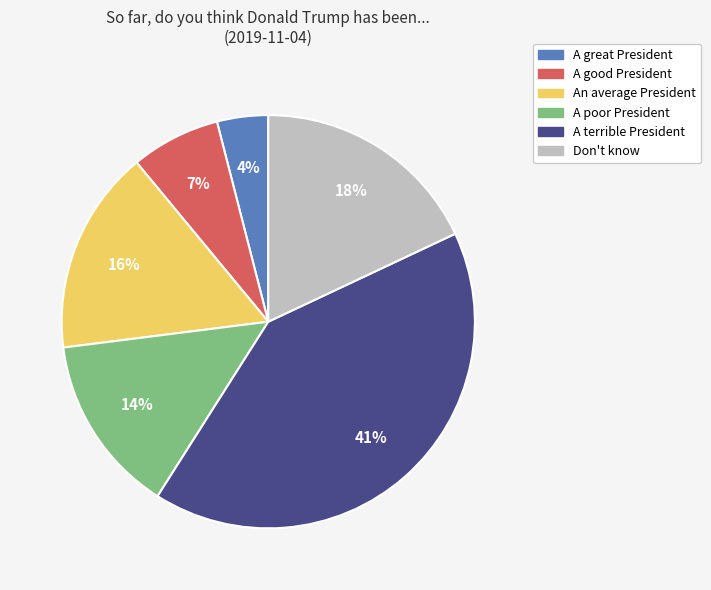

How many segments does this pie chart have?

6